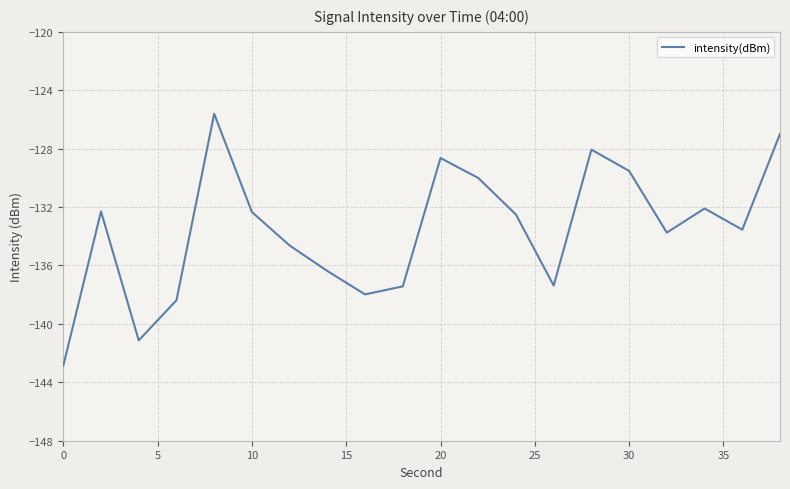

Reading left to right, list all the values displayed in this chart.

-142.9	-132.3	-141.1	-138.4	-125.6	-132.3	-134.6	-136.4	-138.0	-137.4	-128.6	-130.0	-132.5	-137.4	-128.1	-129.5	-133.7	-132.1	-133.5	-127.0